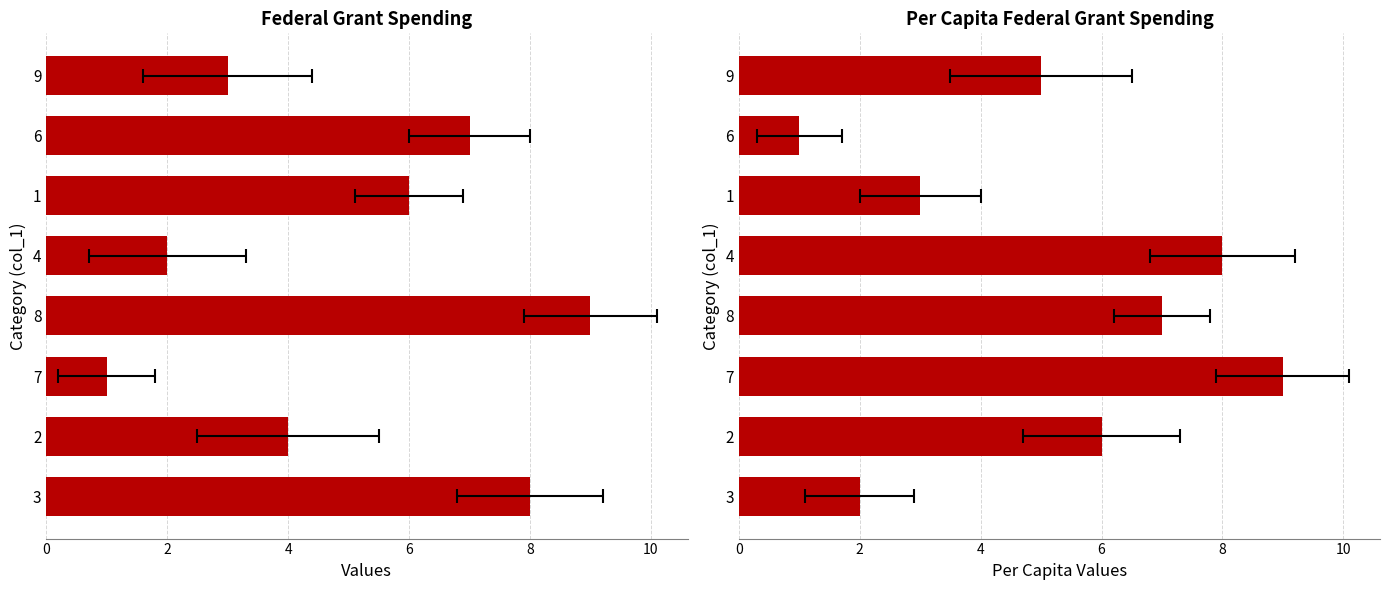

What is the difference between the highest and lowest values at 2?

2